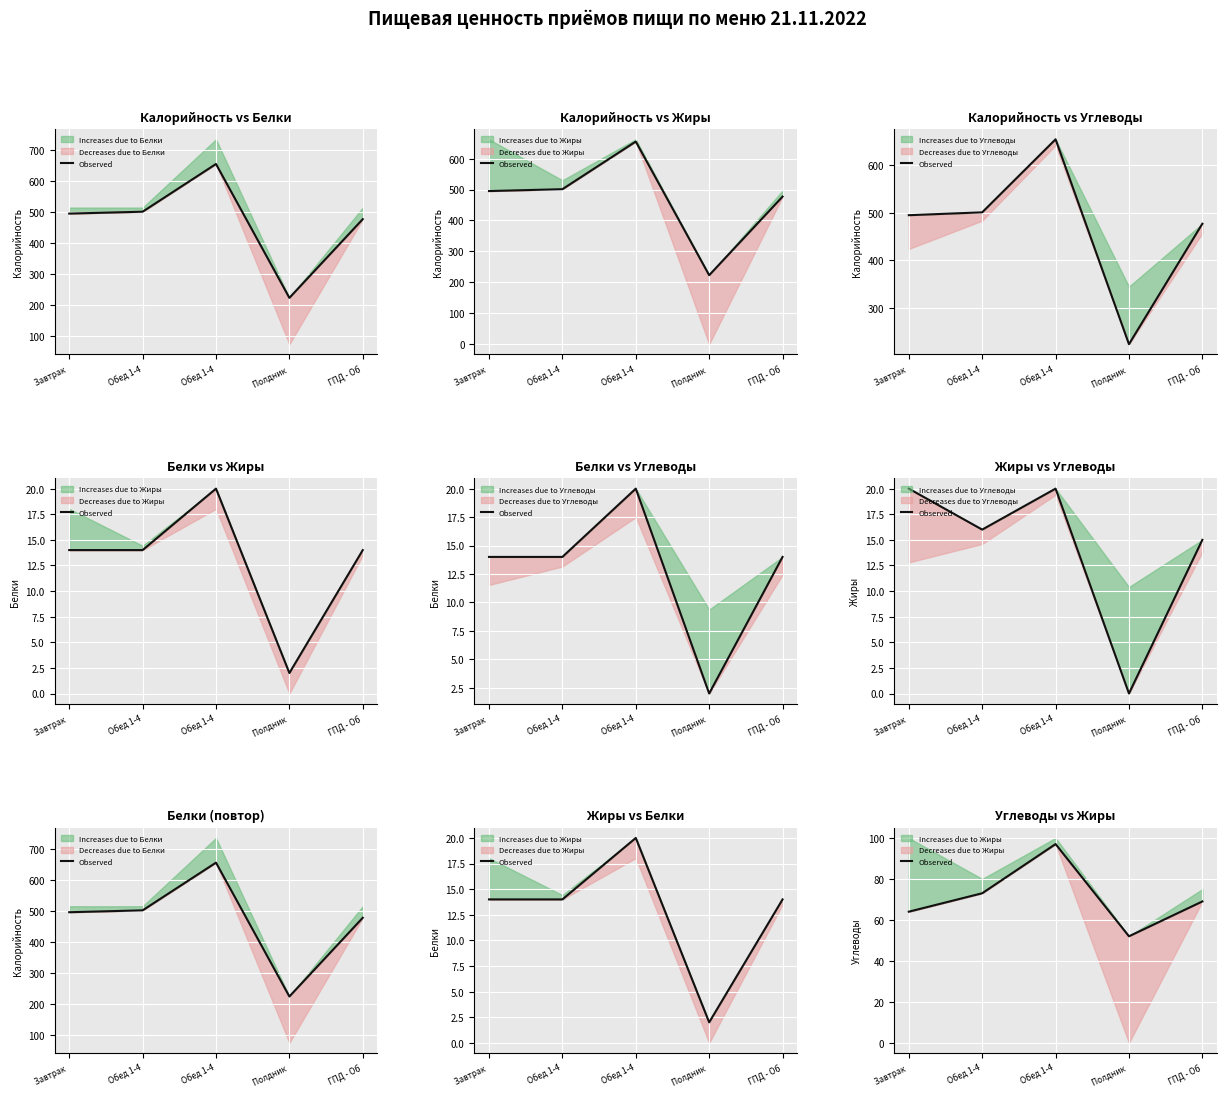

What is the label of the 5th point from the left?

ГПД - Об